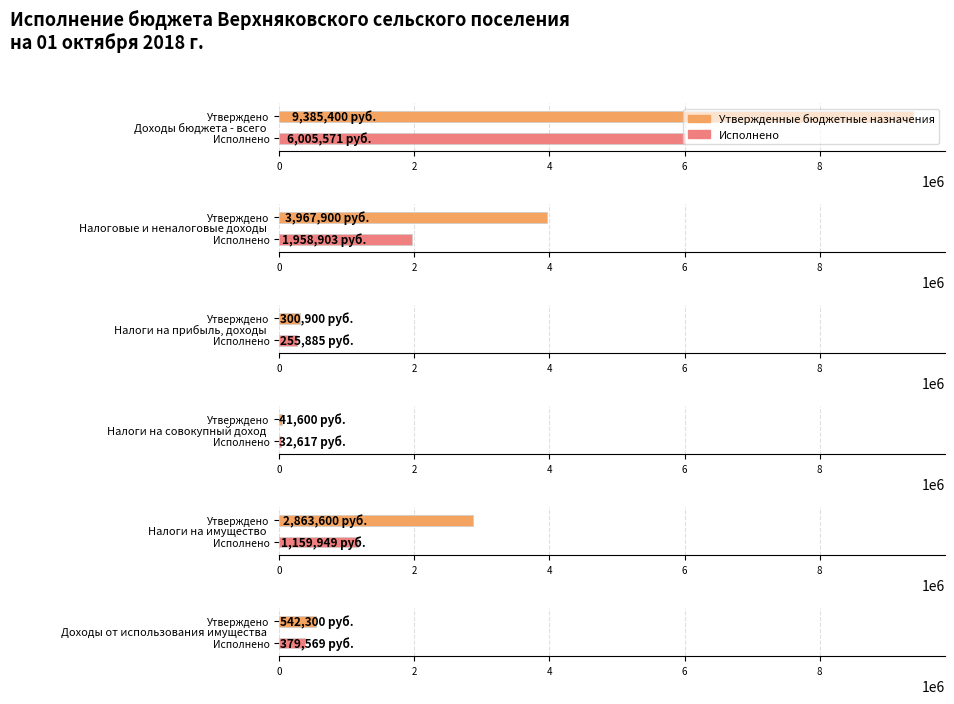

What is the approximate value of Исполнено at Доходы бюджета - всего?

6005570.8